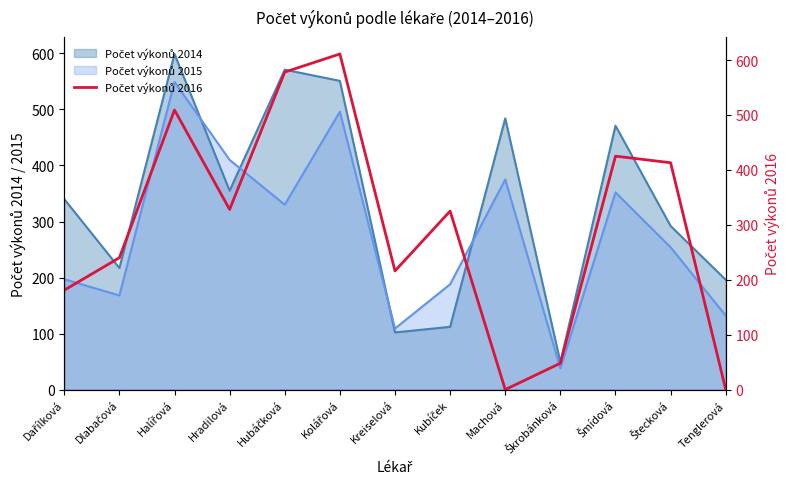

How many data points are less than 325?

6